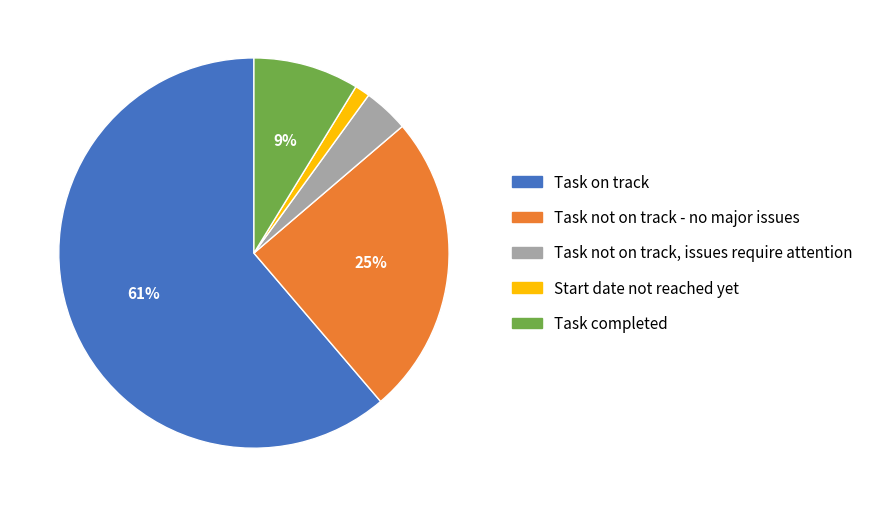

Which has a higher value, Task not on track - no major issues or Start date not reached yet?

Task not on track - no major issues